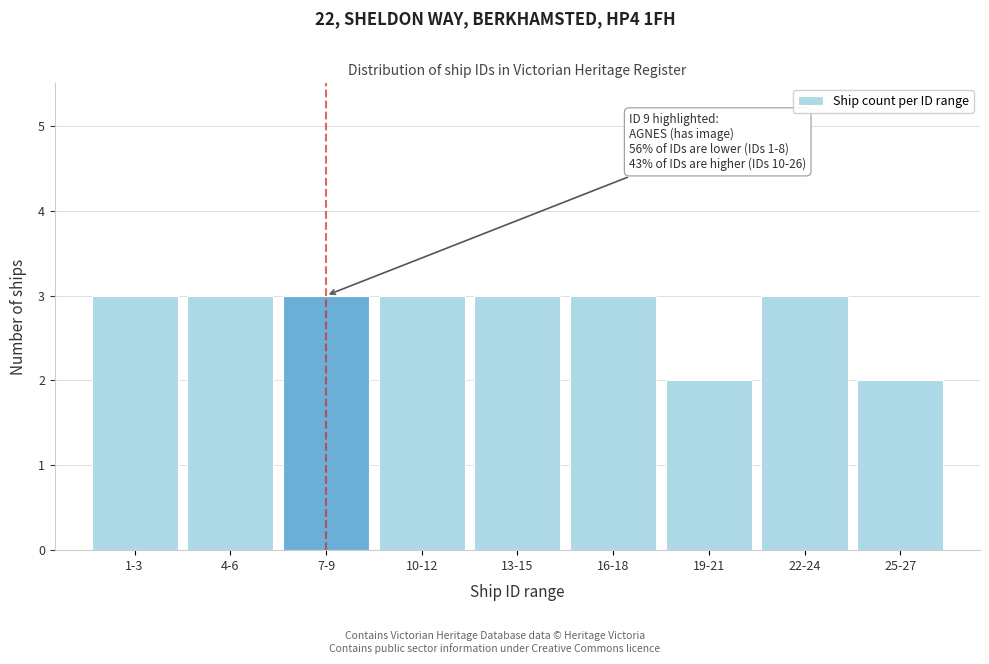

Reading right to left, transcribe all the data shown in this chart.

25-27=2	22-24=3	19-21=2	16-18=3	13-15=3	10-12=3	7-9=3	4-6=3	1-3=3